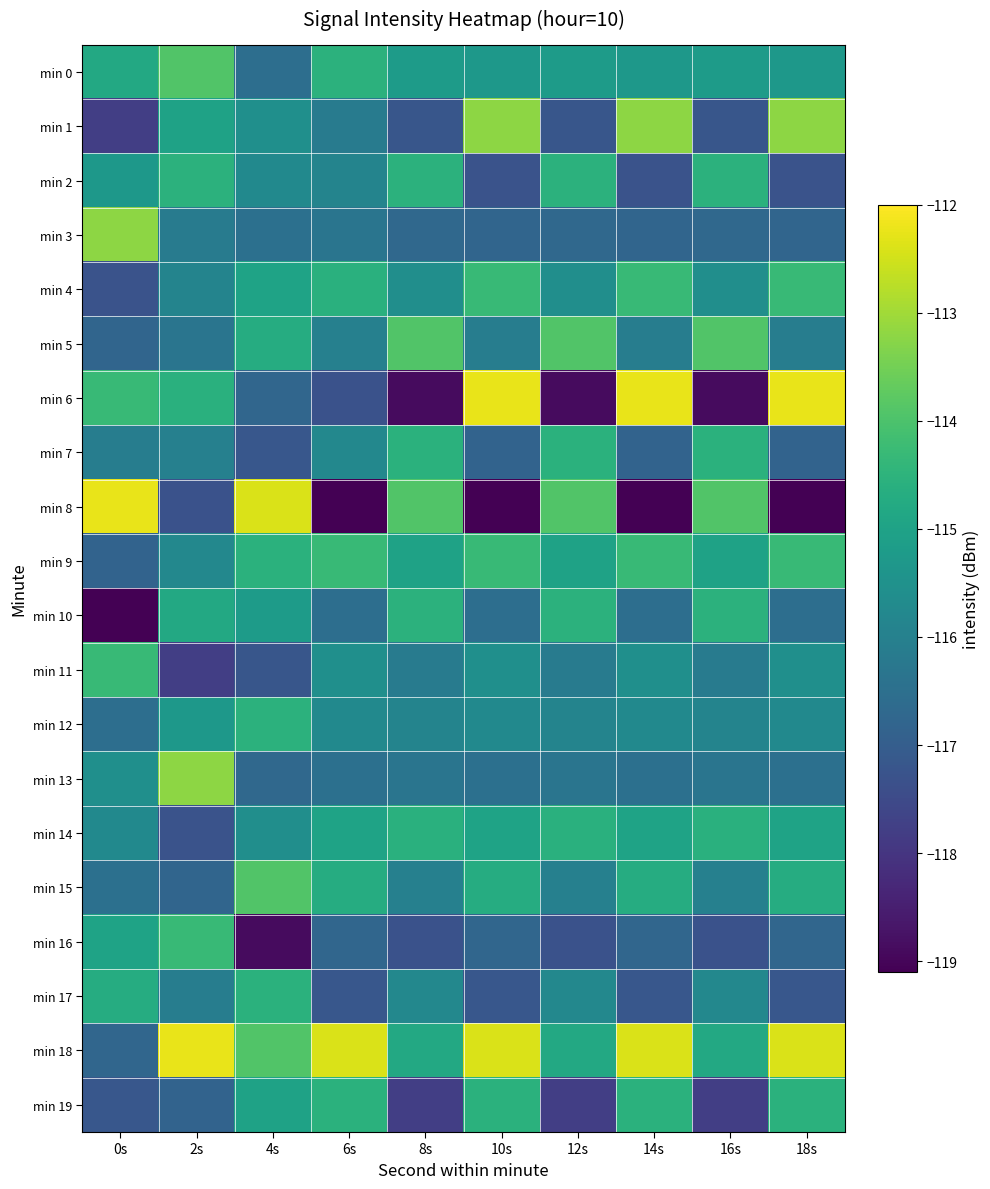

Reading left to right, transcribe all the data shown in this chart.

min 0: 0s=-114.8	2s=-113.9	4s=-116.5	6s=-114.5	8s=-115.2	10s=-115.3	12s=-115.2	14s=-115.3	16s=-115.2	18s=-115.3
min 1: 0s=-117.8	2s=-115.0	4s=-115.6	6s=-116.1	8s=-117.2	10s=-113.2	12s=-117.2	14s=-113.2	16s=-117.2	18s=-113.2
min 2: 0s=-115.3	2s=-114.5	4s=-115.7	6s=-115.9	8s=-114.5	10s=-117.3	12s=-114.5	14s=-117.3	16s=-114.5	18s=-117.3
min 3: 0s=-113.2	2s=-116.1	4s=-116.5	6s=-116.4	8s=-116.7	10s=-116.8	12s=-116.7	14s=-116.8	16s=-116.7	18s=-116.8
min 4: 0s=-117.3	2s=-115.9	4s=-115.0	6s=-114.6	8s=-115.6	10s=-114.3	12s=-115.6	14s=-114.3	16s=-115.6	18s=-114.3
min 5: 0s=-116.8	2s=-116.4	4s=-114.7	6s=-116.0	8s=-113.9	10s=-116.1	12s=-113.9	14s=-116.1	16s=-113.9	18s=-116.1
min 6: 0s=-114.3	2s=-114.6	4s=-116.8	6s=-117.3	8s=-118.9	10s=-112.2	12s=-118.9	14s=-112.2	16s=-118.9	18s=-112.2
min 7: 0s=-116.1	2s=-116.0	4s=-117.2	6s=-115.8	8s=-114.6	10s=-116.8	12s=-114.6	14s=-116.8	16s=-114.6	18s=-116.8
min 8: 0s=-112.2	2s=-117.3	4s=-112.4	6s=-119.1	8s=-113.9	10s=-119.1	12s=-113.9	14s=-119.1	16s=-113.9	18s=-119.1
min 9: 0s=-116.8	2s=-115.8	4s=-114.6	6s=-114.3	8s=-115.0	10s=-114.3	12s=-115.0	14s=-114.3	16s=-115.0	18s=-114.3
min 10: 0s=-119.1	2s=-114.8	4s=-115.2	6s=-116.5	8s=-114.5	10s=-116.5	12s=-114.5	14s=-116.5	16s=-114.5	18s=-116.5
min 11: 0s=-114.3	2s=-117.8	4s=-117.2	6s=-115.6	8s=-116.1	10s=-115.6	12s=-116.1	14s=-115.6	16s=-116.1	18s=-115.6
min 12: 0s=-116.5	2s=-115.3	4s=-114.5	6s=-115.7	8s=-115.9	10s=-115.7	12s=-115.9	14s=-115.7	16s=-115.9	18s=-115.7
min 13: 0s=-115.6	2s=-113.2	4s=-116.7	6s=-116.5	8s=-116.4	10s=-116.5	12s=-116.4	14s=-116.5	16s=-116.4	18s=-116.5
min 14: 0s=-115.7	2s=-117.3	4s=-115.6	6s=-115.0	8s=-114.6	10s=-115.0	12s=-114.6	14s=-115.0	16s=-114.6	18s=-115.0
min 15: 0s=-116.5	2s=-116.8	4s=-113.9	6s=-114.7	8s=-116.0	10s=-114.7	12s=-116.0	14s=-114.7	16s=-116.0	18s=-114.7
min 16: 0s=-115.0	2s=-114.3	4s=-118.9	6s=-116.8	8s=-117.3	10s=-116.8	12s=-117.3	14s=-116.8	16s=-117.3	18s=-116.8
min 17: 0s=-114.7	2s=-116.1	4s=-114.6	6s=-117.2	8s=-115.8	10s=-117.2	12s=-115.8	14s=-117.2	16s=-115.8	18s=-117.2
min 18: 0s=-116.8	2s=-112.2	4s=-113.9	6s=-112.4	8s=-114.8	10s=-112.4	12s=-114.8	14s=-112.4	16s=-114.8	18s=-112.4
min 19: 0s=-117.2	2s=-116.8	4s=-115.0	6s=-114.6	8s=-117.8	10s=-114.6	12s=-117.8	14s=-114.6	16s=-117.8	18s=-114.6